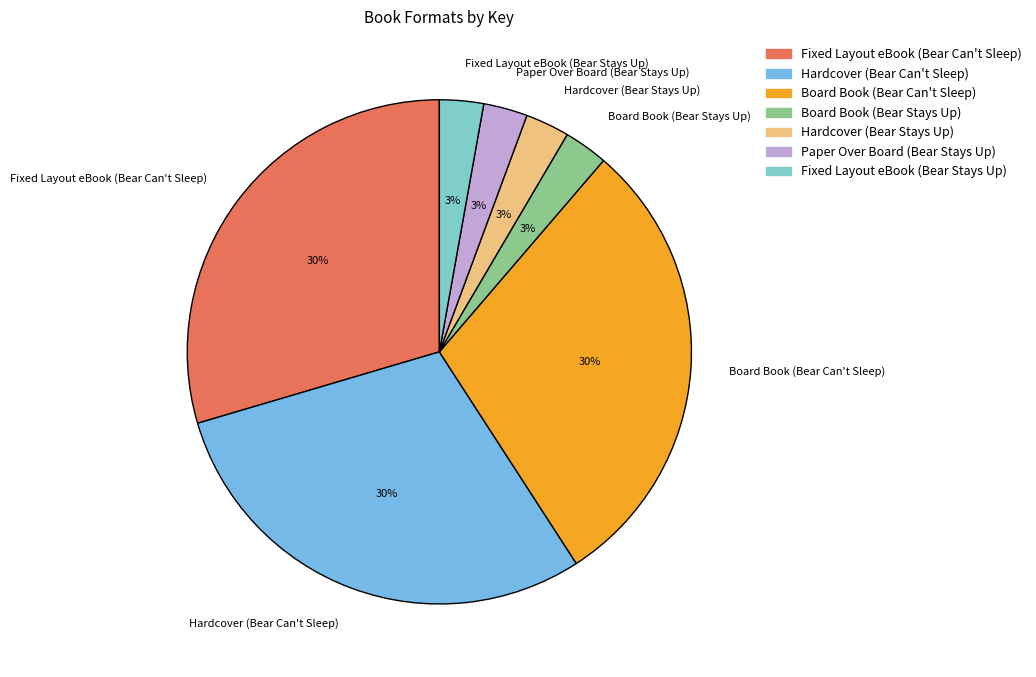

How many segments does this pie chart have?

7